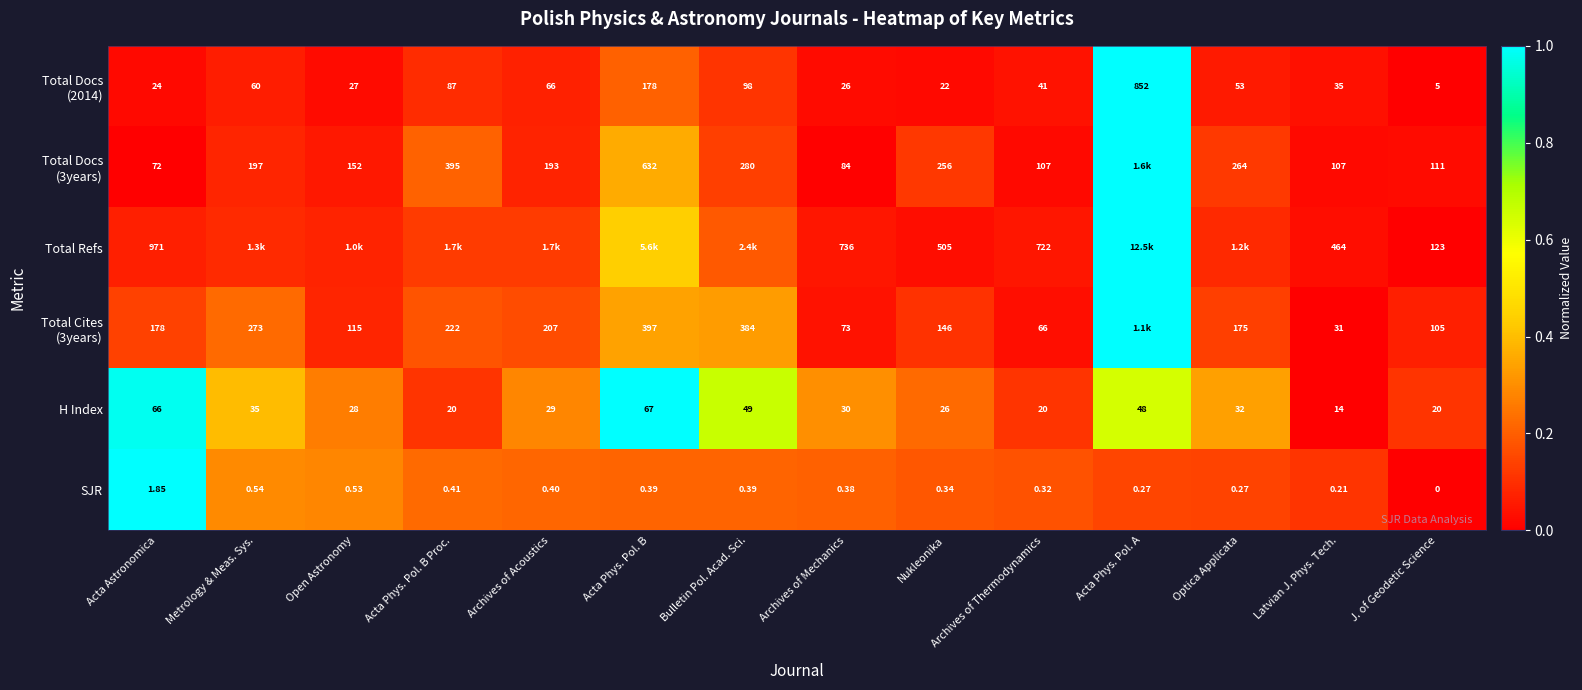

Where is SJR nearest to the value 0?

J. of Geodetic Science